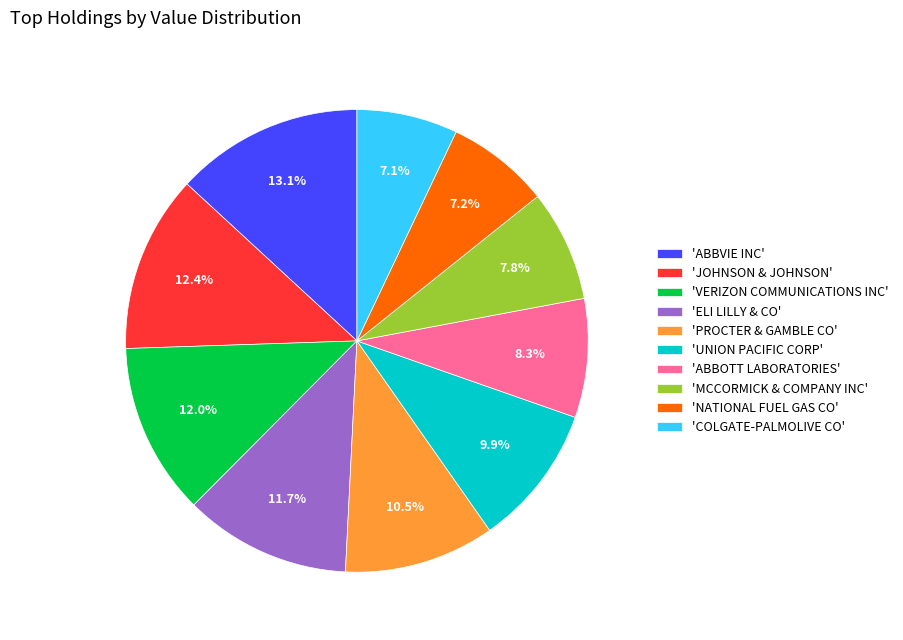

Which category has the biggest portion of the pie?

'ABBVIE INC'